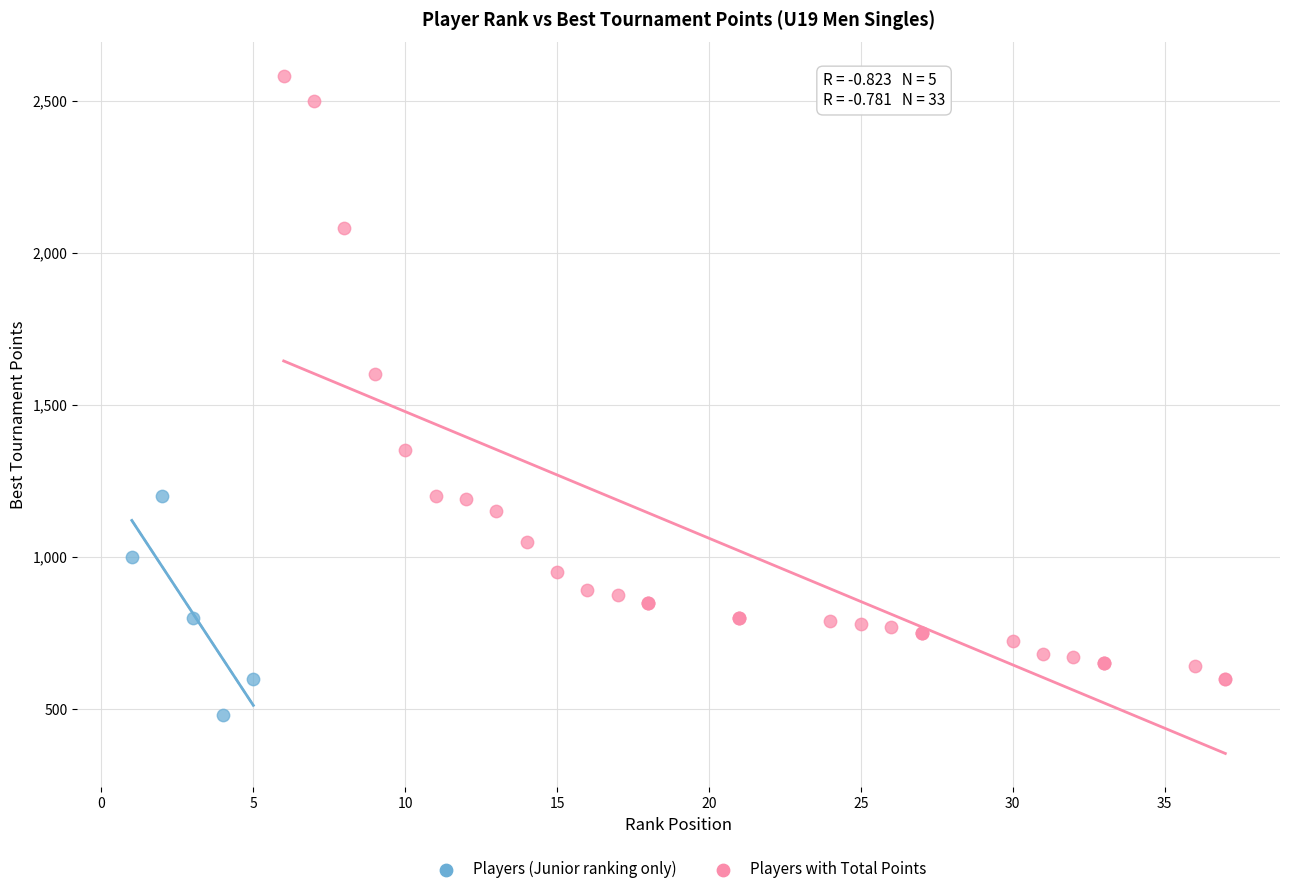

What are all the series names shown in the legend?

Players (Junior ranking only), Players with Total Points